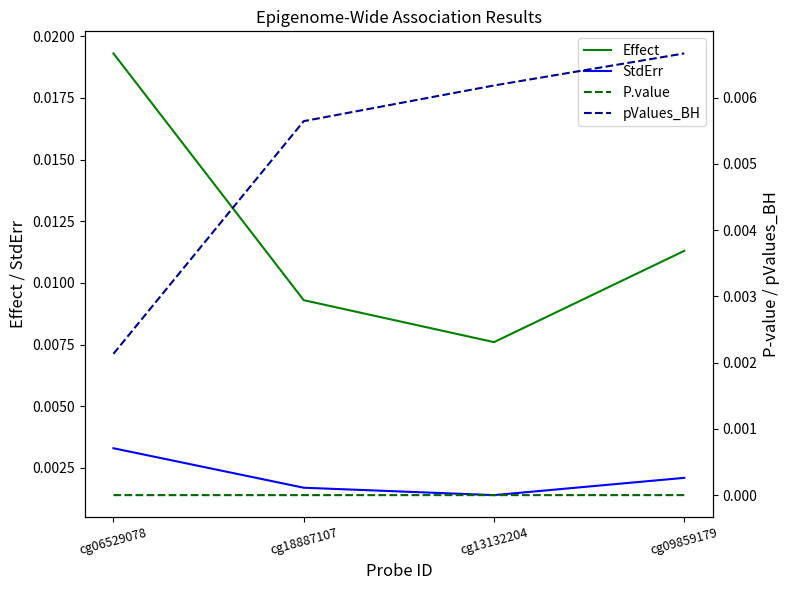

List the series in order of their peak value, lowest first.

P.value, StdErr, pValues_BH, Effect